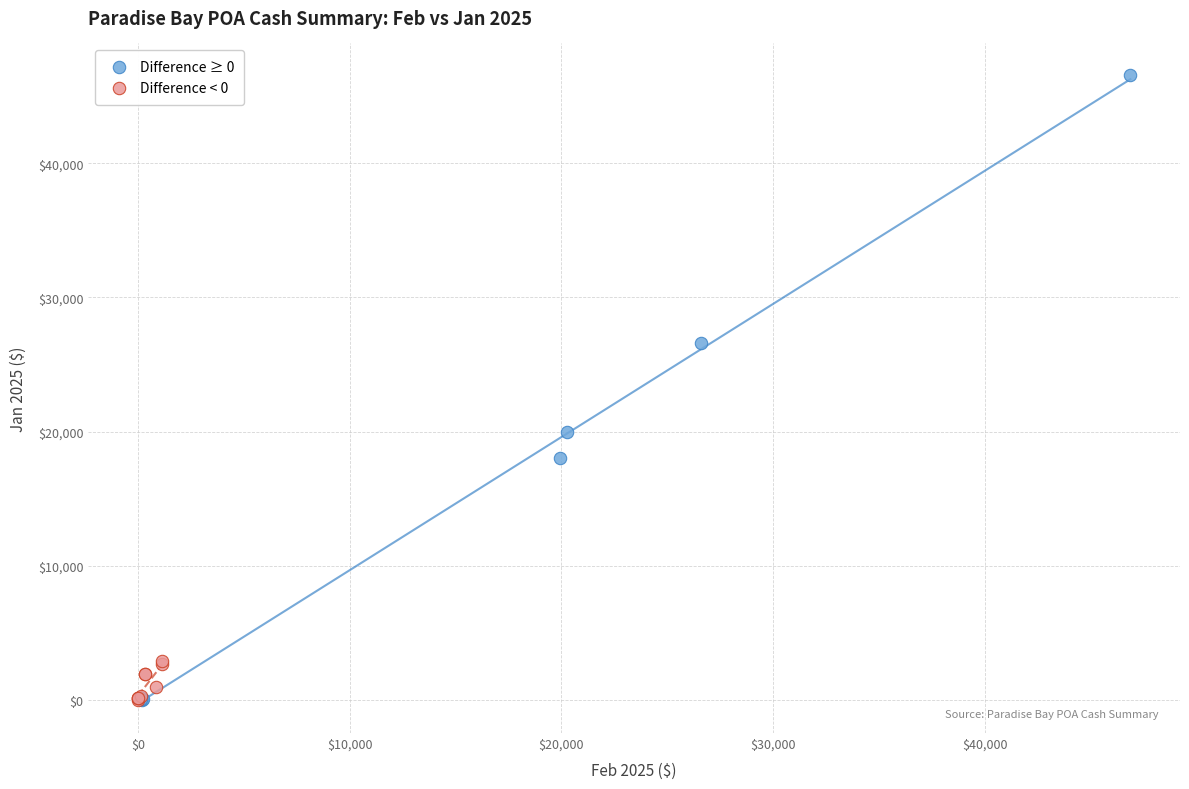

Which series has the largest Y range (max minus min)?

Difference ≥ 0